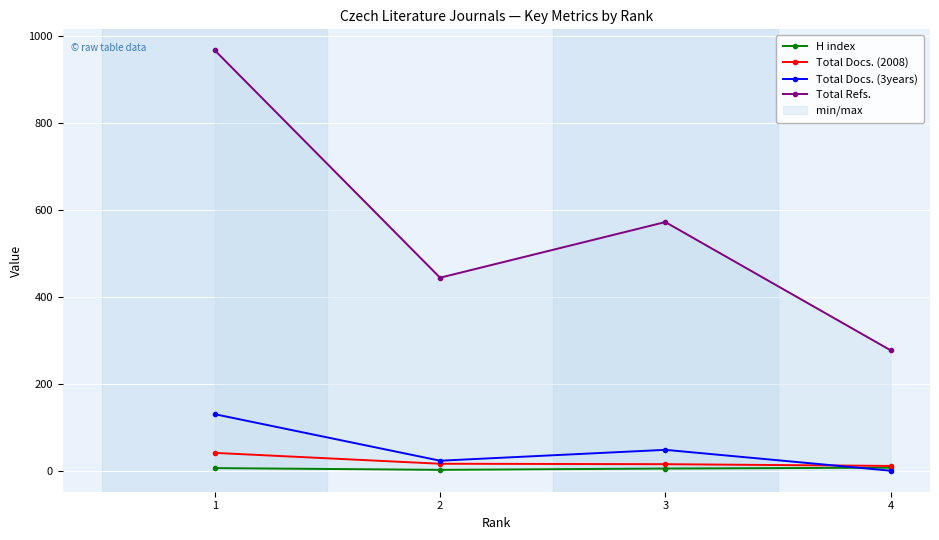

What is the difference between the maximum and minimum values in the Total Refs. series?

690